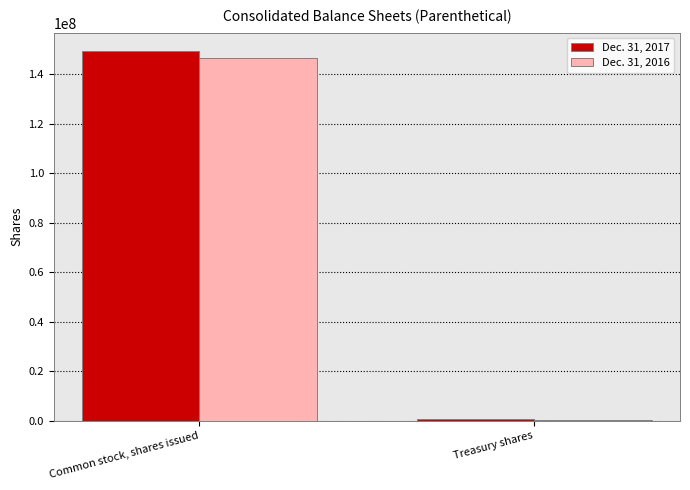

At which category is the sum across all series the highest?

Common stock, shares issued